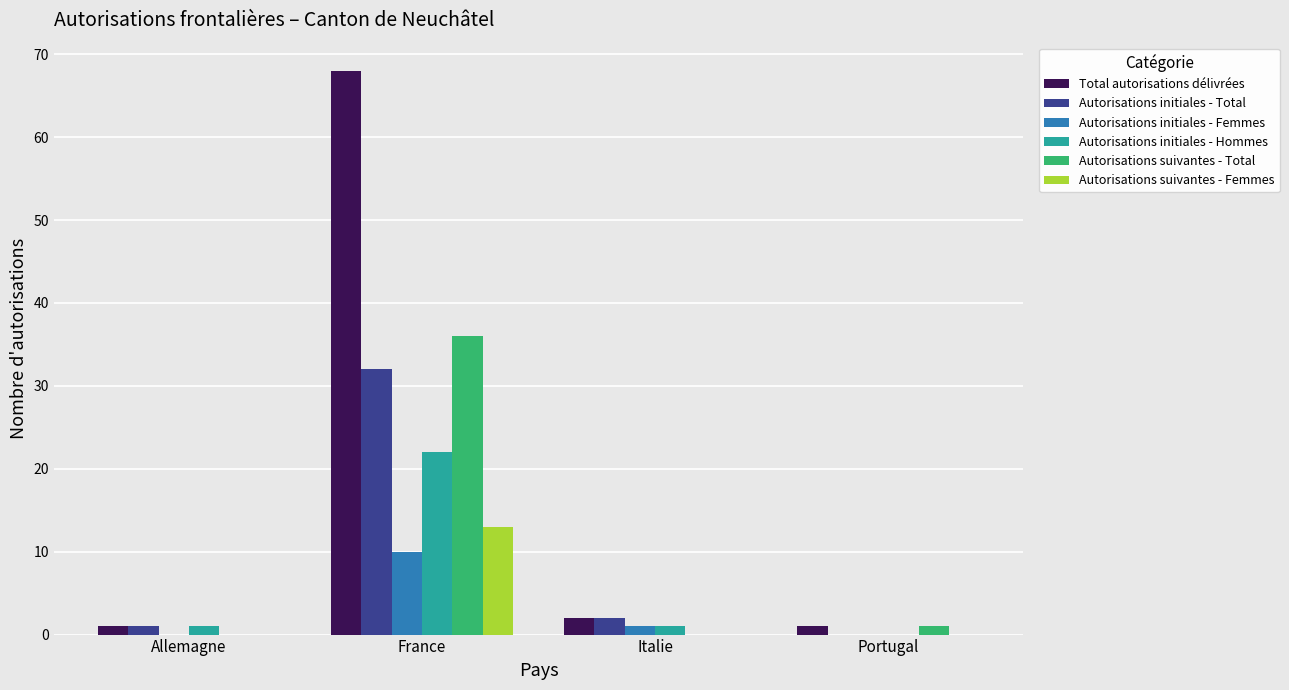

Reading left to right, what are all the values shown in this chart?

Total autorisations délivrées: 1	68	2	1
Autorisations initiales - Total: 1	32	2	0
Autorisations initiales - Femmes: 0	10	1	0
Autorisations initiales - Hommes: 1	22	1	0
Autorisations suivantes - Total: 0	36	0	1
Autorisations suivantes - Femmes: 0	13	0	0